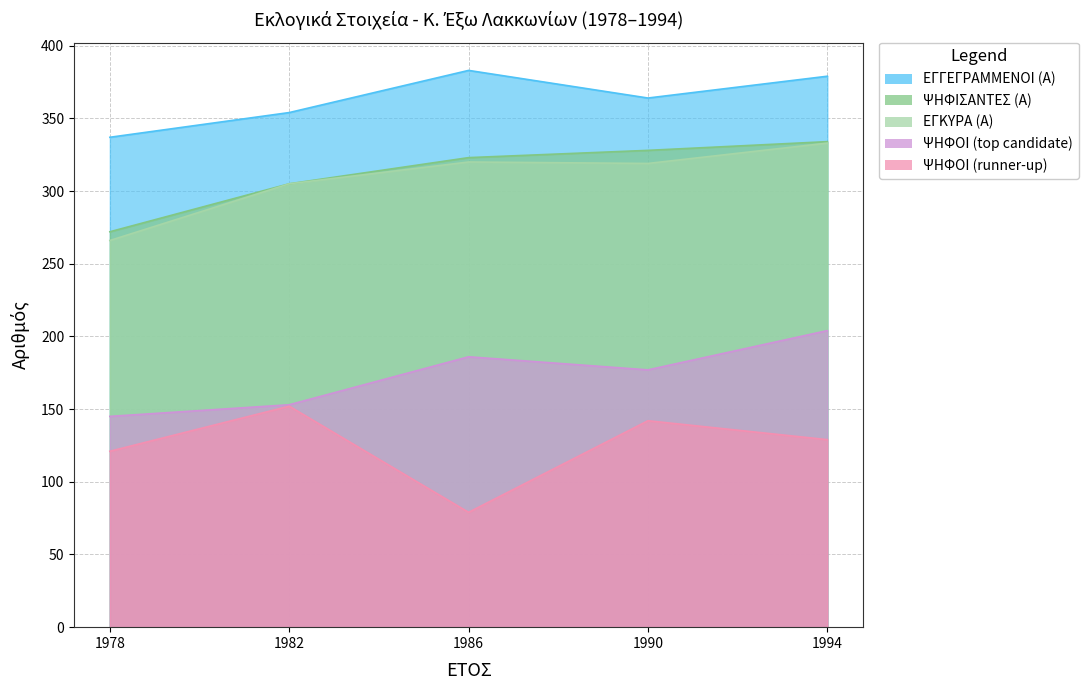

Reading left to right, transcribe all the data shown in this chart.

ΕΓΓΕΓΡΑΜΜΕΝΟΙ (Α): 337	354	383	364	379
ΨΗΦΙΣΑΝΤΕΣ (Α): 272	305	323	328	334
ΕΓΚΥΡΑ (Α): 266	305	320	319	333
ΨΗΦΟΙ (top candidate): 145	153	186	177	204
ΨΗΦΟΙ (runner-up): 121	152	79	142	129